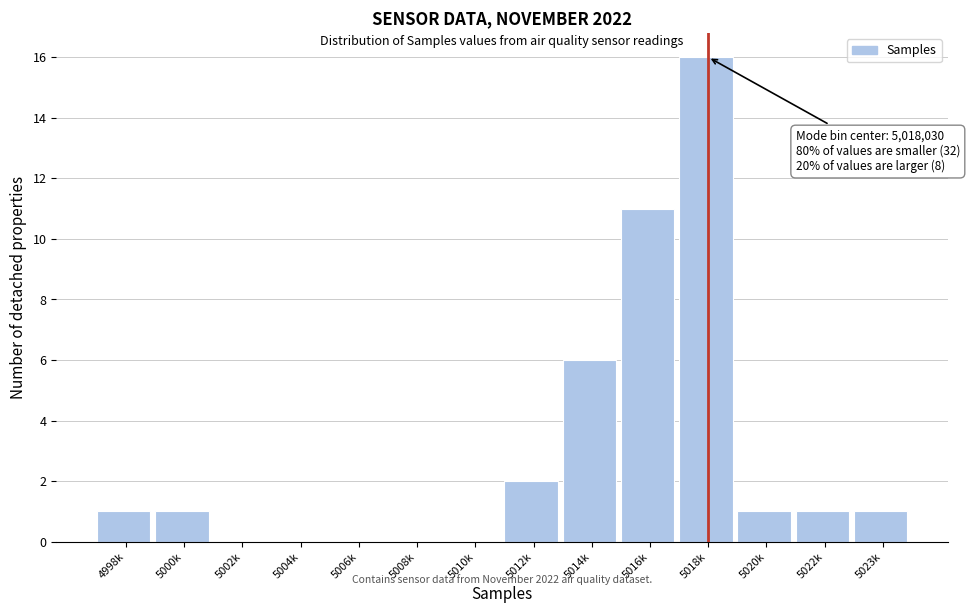

Reading left to right, extract all data points from this chart.

4998k=1	5000k=1	5002k=0	5004k=0	5006k=0	5008k=0	5010k=0	5012k=2	5014k=6	5016k=11	5018k=16	5020k=1	5022k=1	5023k=1